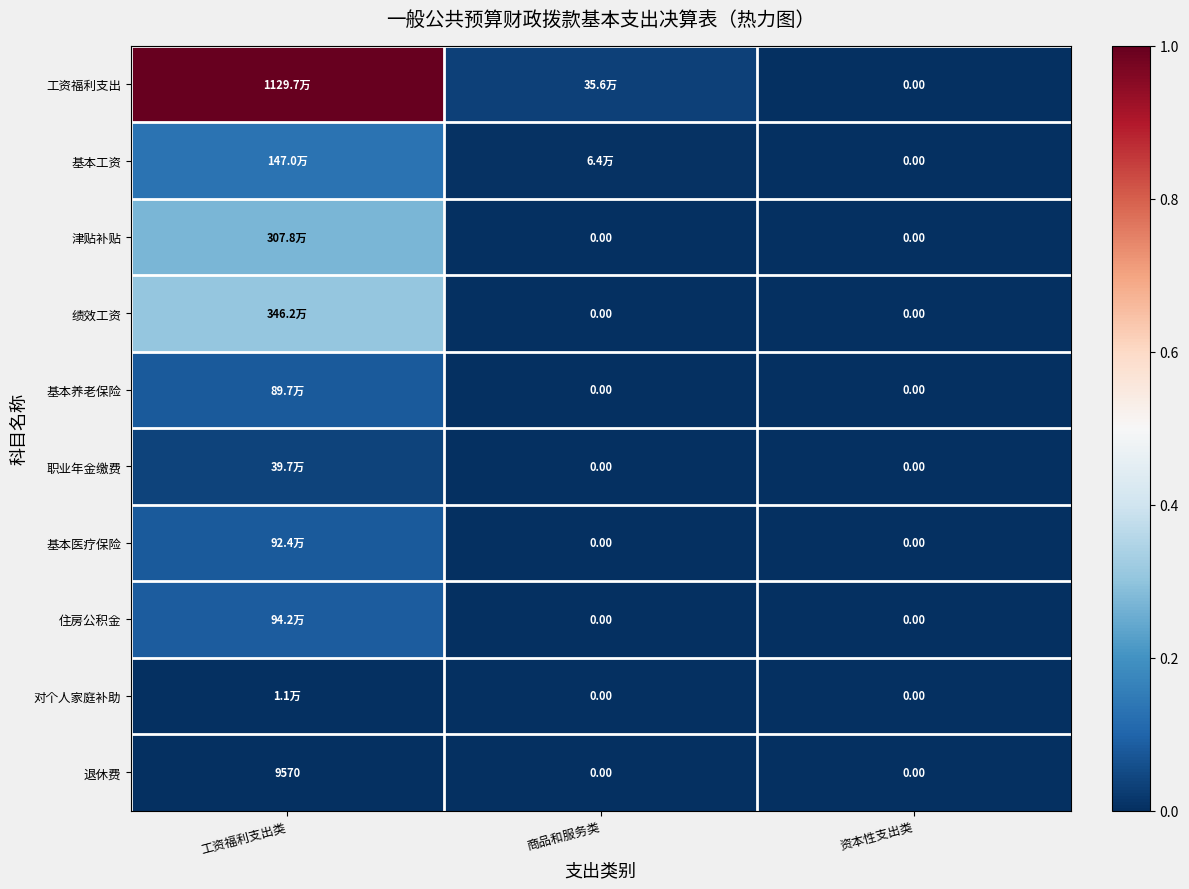

Rank the series at 资本性支出类 from lowest to highest value.

工资福利支出, 基本工资, 津贴补贴, 绩效工资, 基本养老保险, 职业年金缴费, 基本医疗保险, 住房公积金, 对个人家庭补助, 退休费